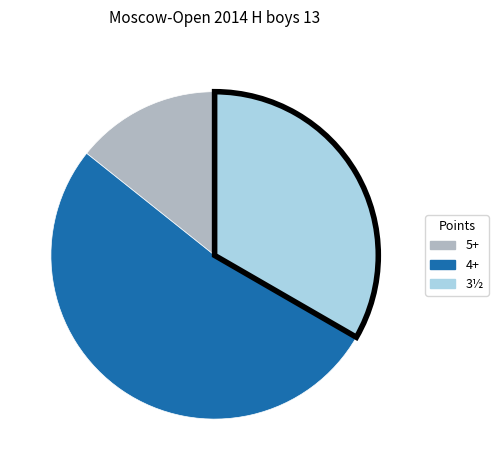

Is there a majority slice in this chart?

Yes